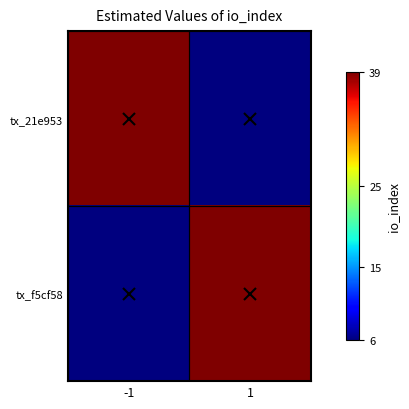

What is the total value across all series at 1?

45